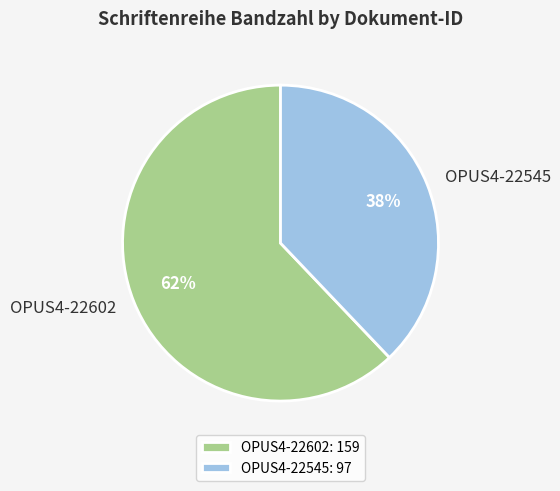

What is the ratio of the value at OPUS4-22545 to the value at OPUS4-22602?

0.6